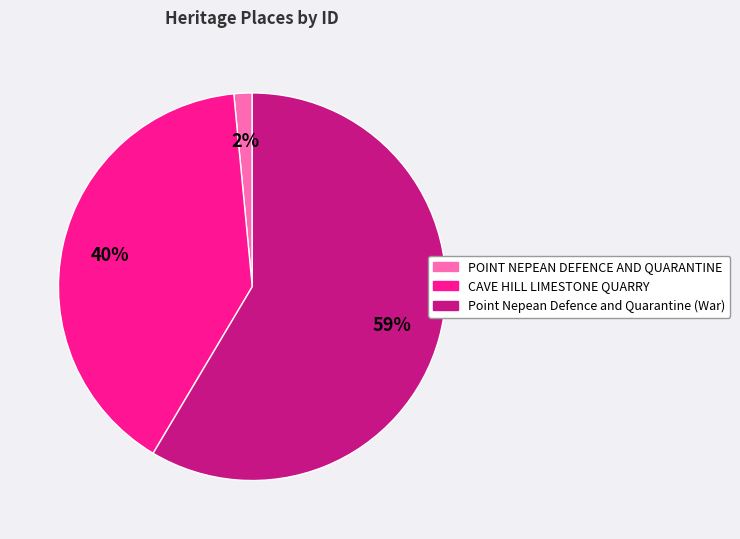

How many slices are in this pie chart?

3